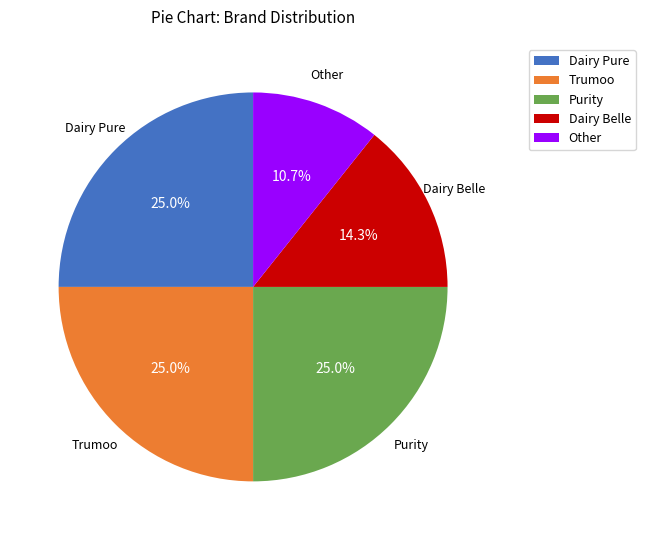

Which slice is the smallest?

Other